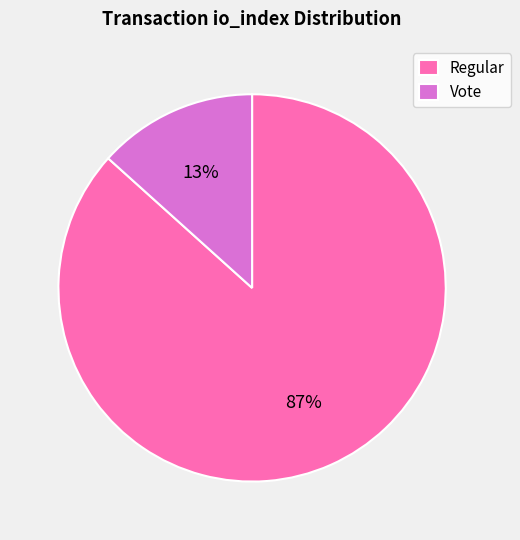

Rank the categories by value from lowest to highest.

Vote, Regular